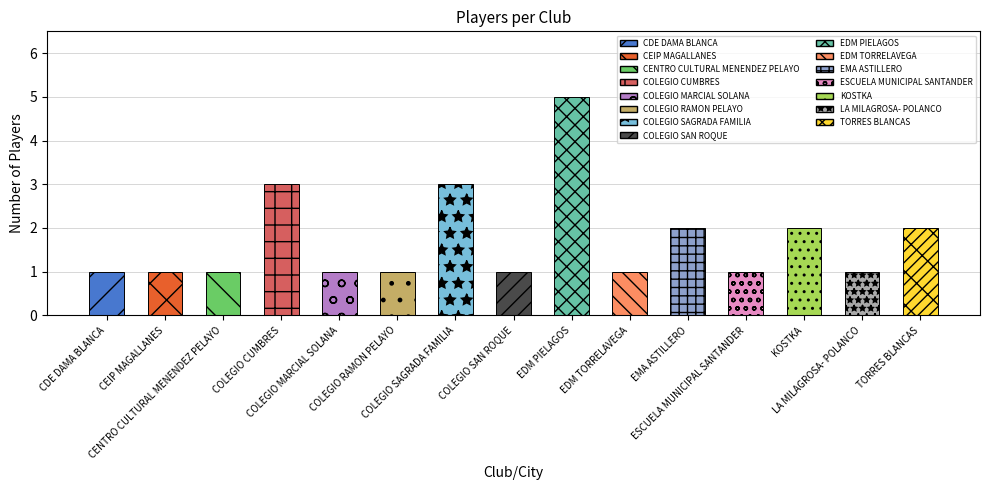

True or false: the data shows 3 at COLEGIO SAGRADA FAMILIA.

True